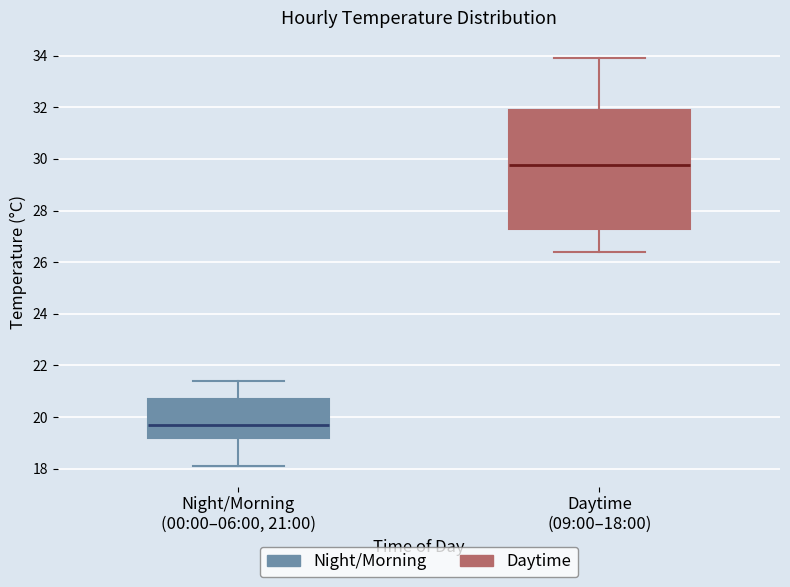

Comparing the boxes themselves (not the whiskers), which one is the tallest?

Daytime (09:00–18:00)